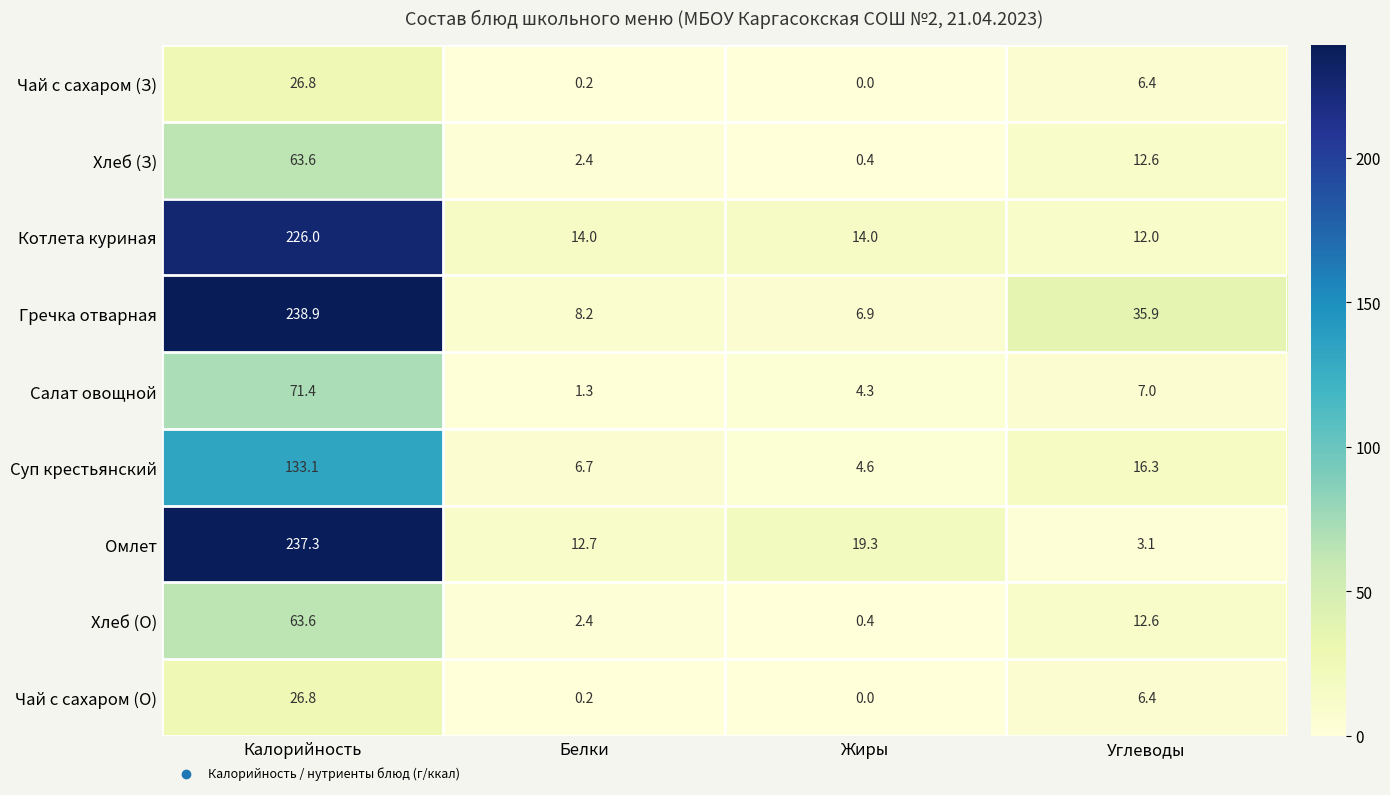

Is it true that Суп крестьянский equals 6.7 at Белки?

True